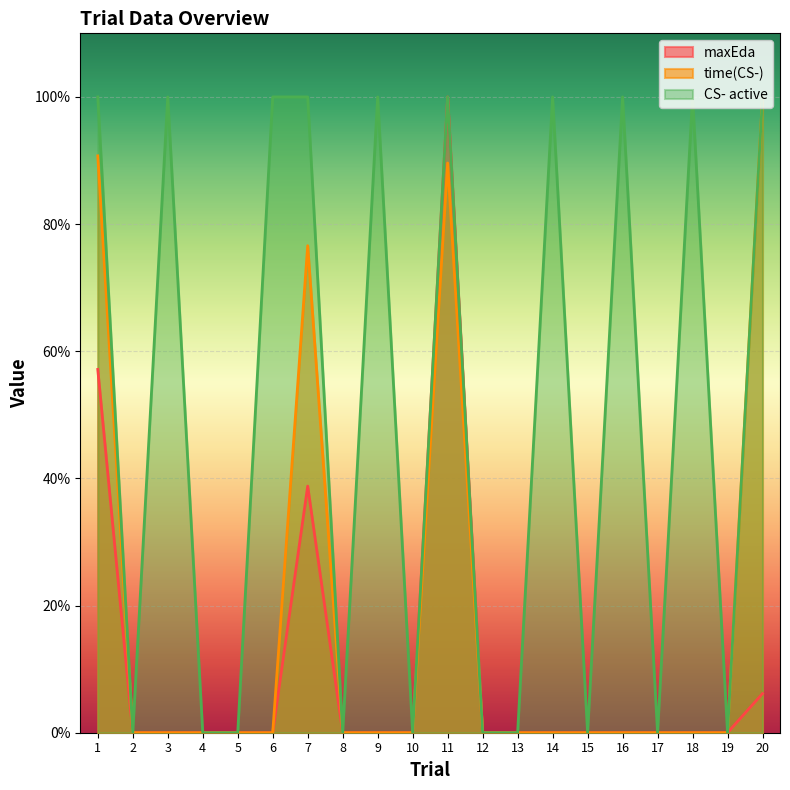

What is the average value of the CS- active series?

0.5